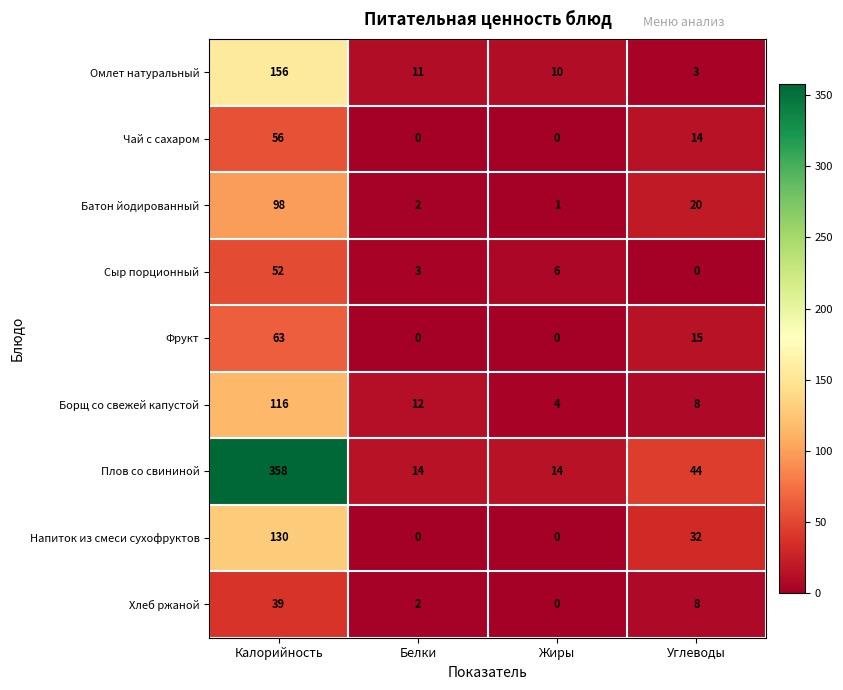

What is the maximum value shown in the chart?

358